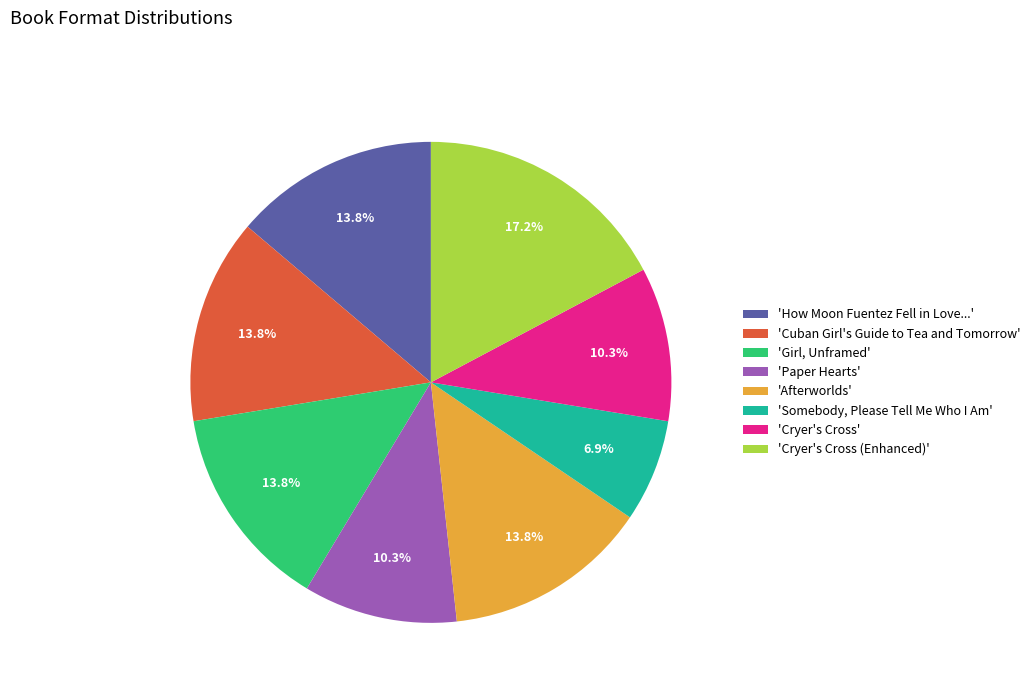

Does 'How Moon Fuentez Fell in Love...' account for over 50% of the chart?

No